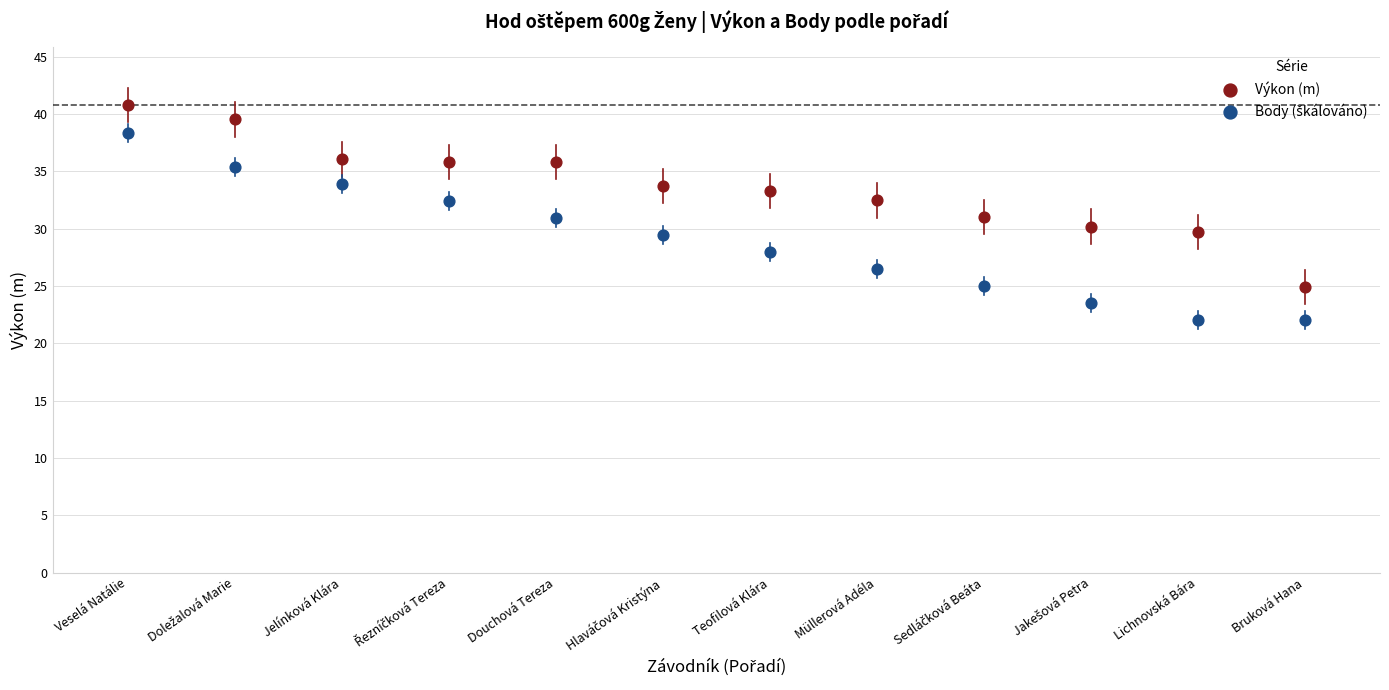

Across all data points, what is the range of X values (max minus min)?

11.0